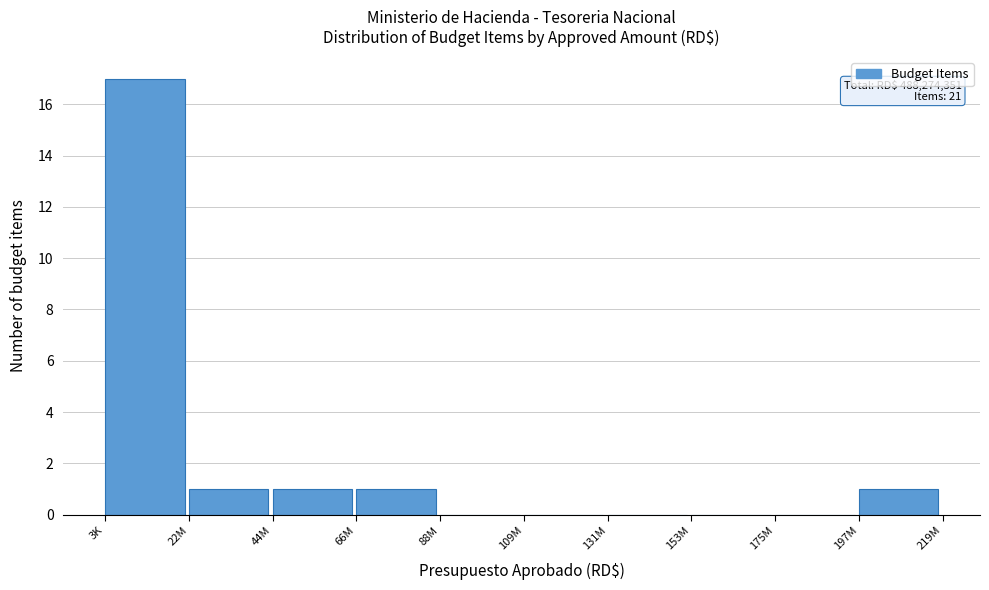

Reading left to right, what are all the values shown in this chart?

3K=17	22M=1	44M=1	66M=1	88M=0	109M=0	131M=0	153M=0	175M=0	197M=1